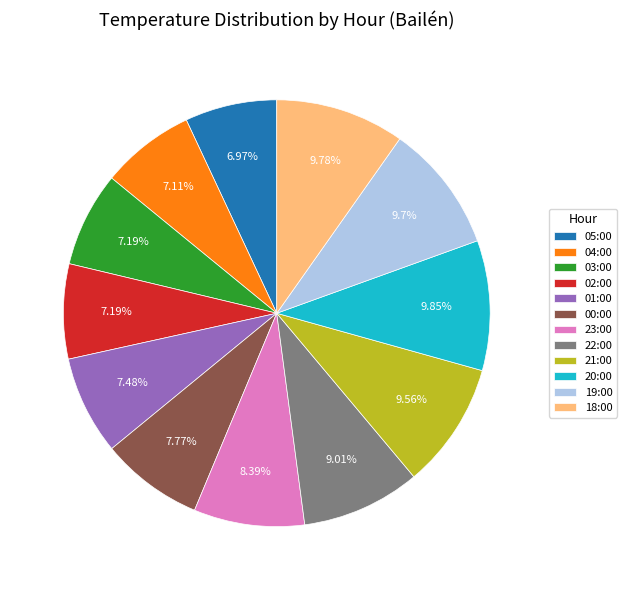

How many slices are in this pie chart?

12